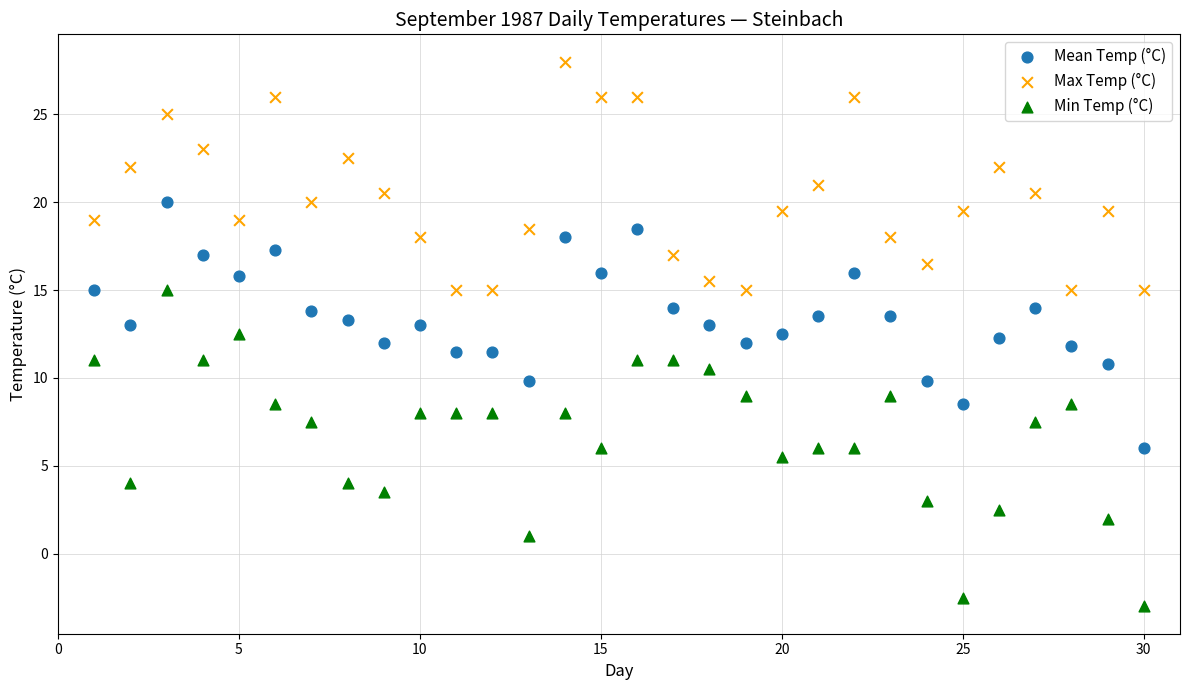

Which series has the largest Y range (max minus min)?

Min Temp (°C)